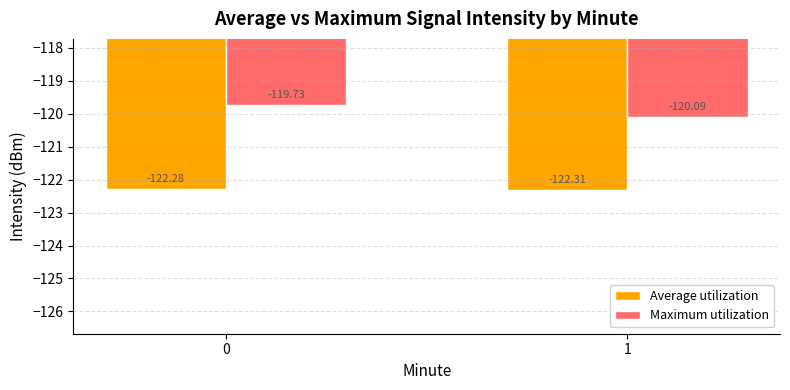

The Maximum utilization series shows -120.1 at 1. True or false?

True